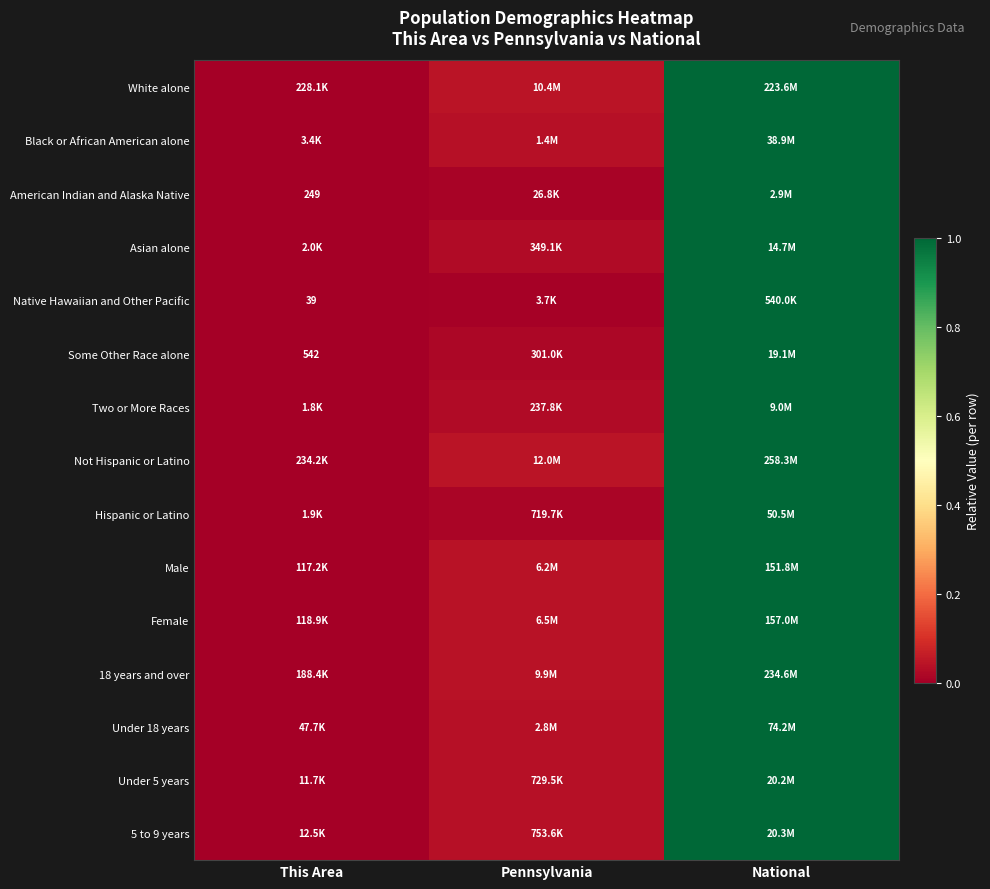

At how many categories does at least one series exceed 0?

2